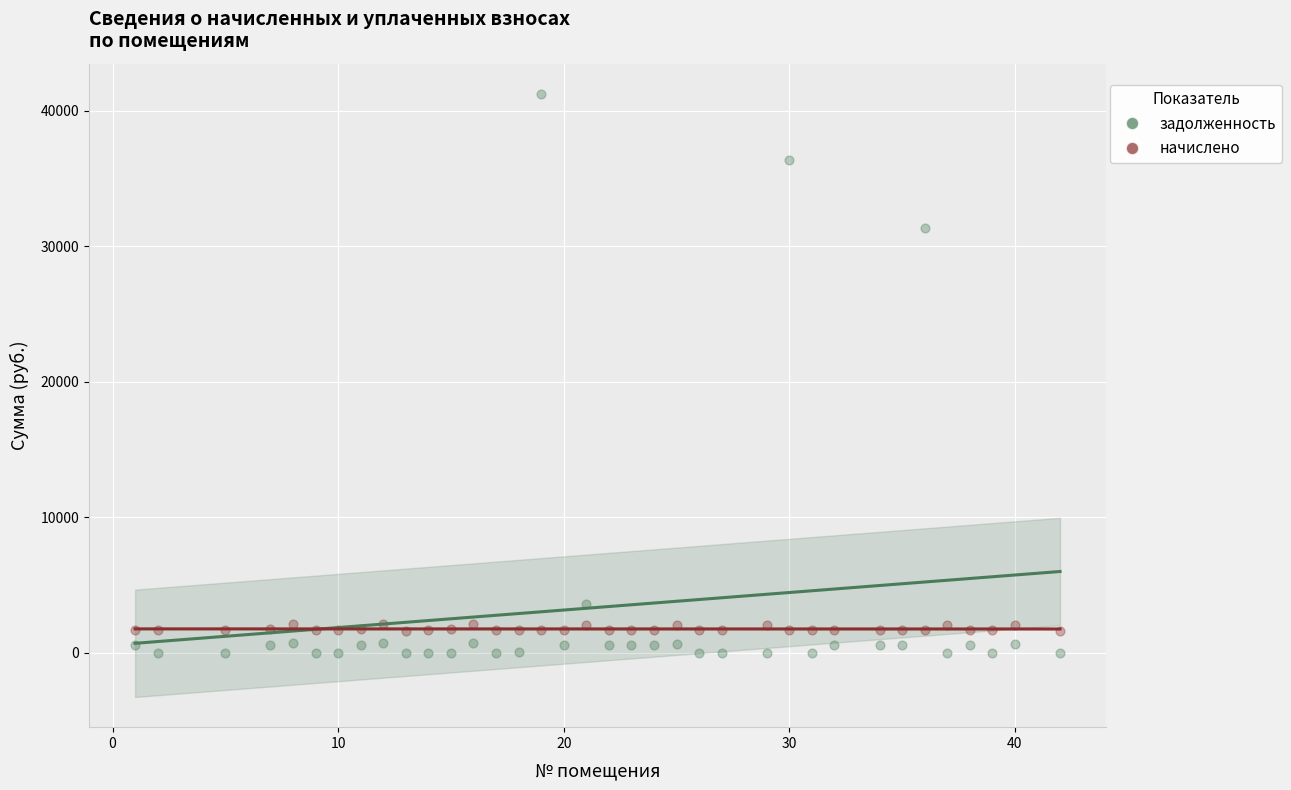

Which series reaches the minimum Y coordinate?

задолженность